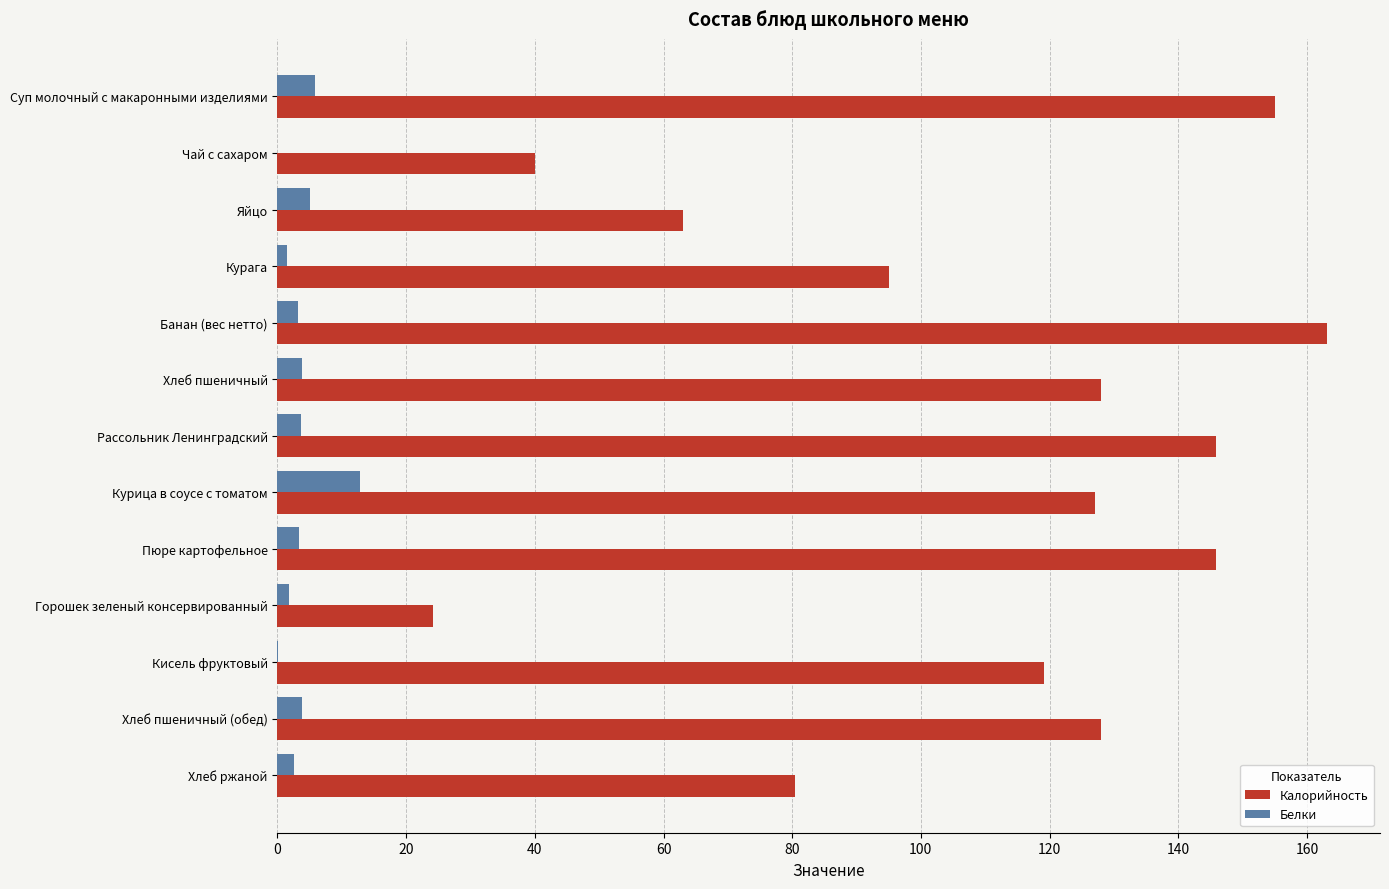

Is the value of Калорийность at Суп молочный с макаронными изделиями greater than the value of Белки at Рассольник Ленинградский?

Yes